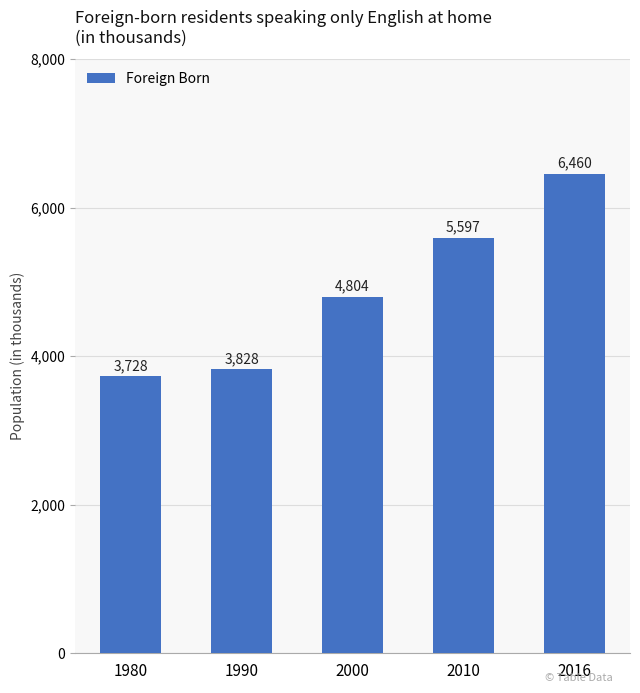

Rank the categories by value from highest to lowest.

2016, 2010, 2000, 1990, 1980